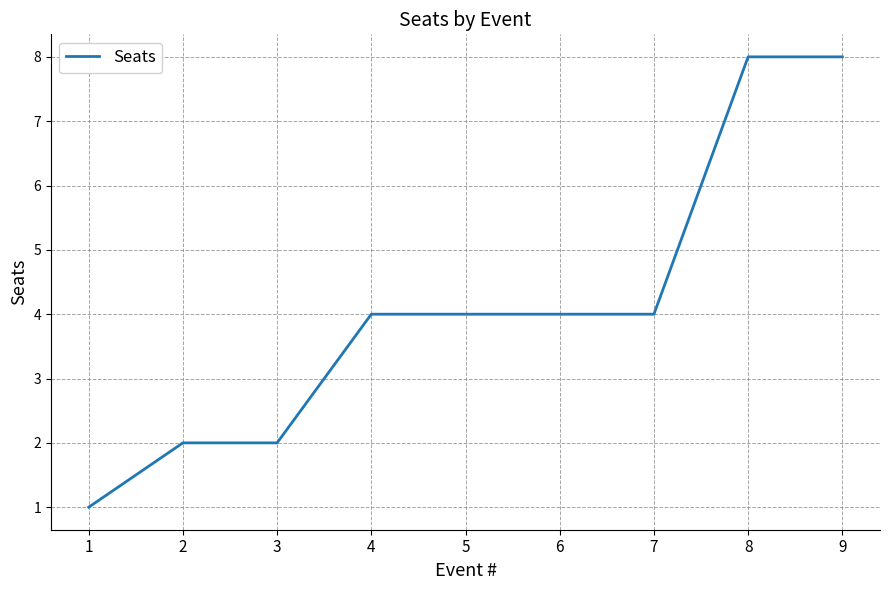

True or false: the data shows 1 at 4.

False